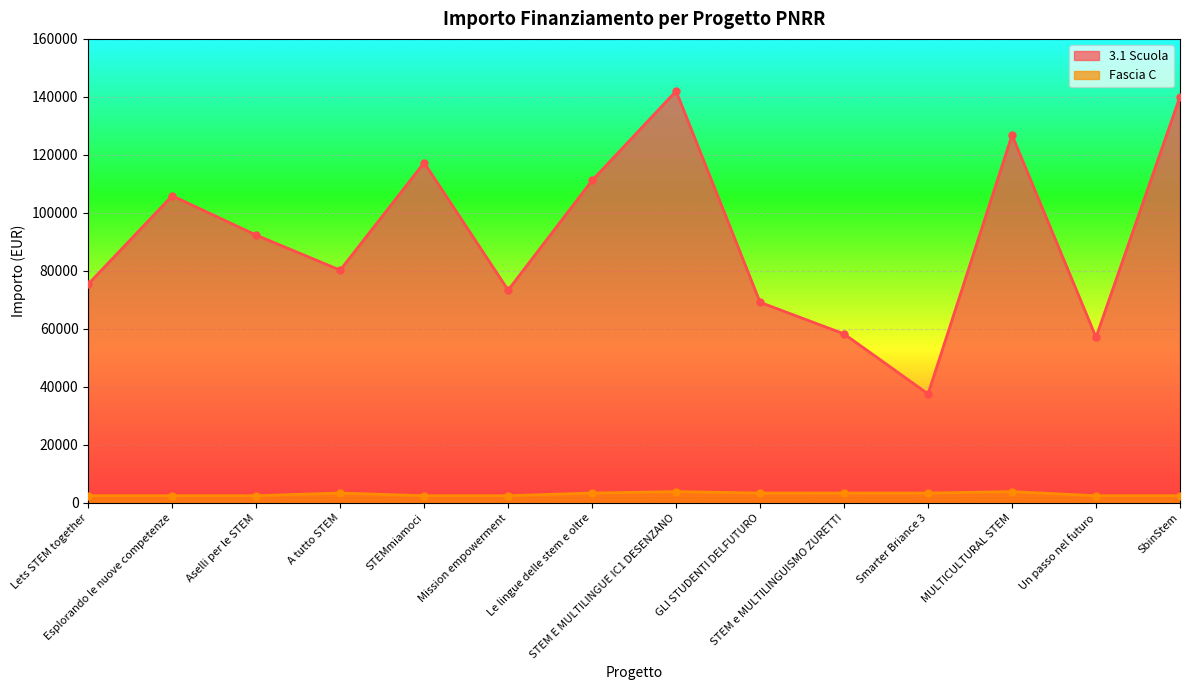

What are all the series names shown in the legend?

3.1 Scuola, Fascia C